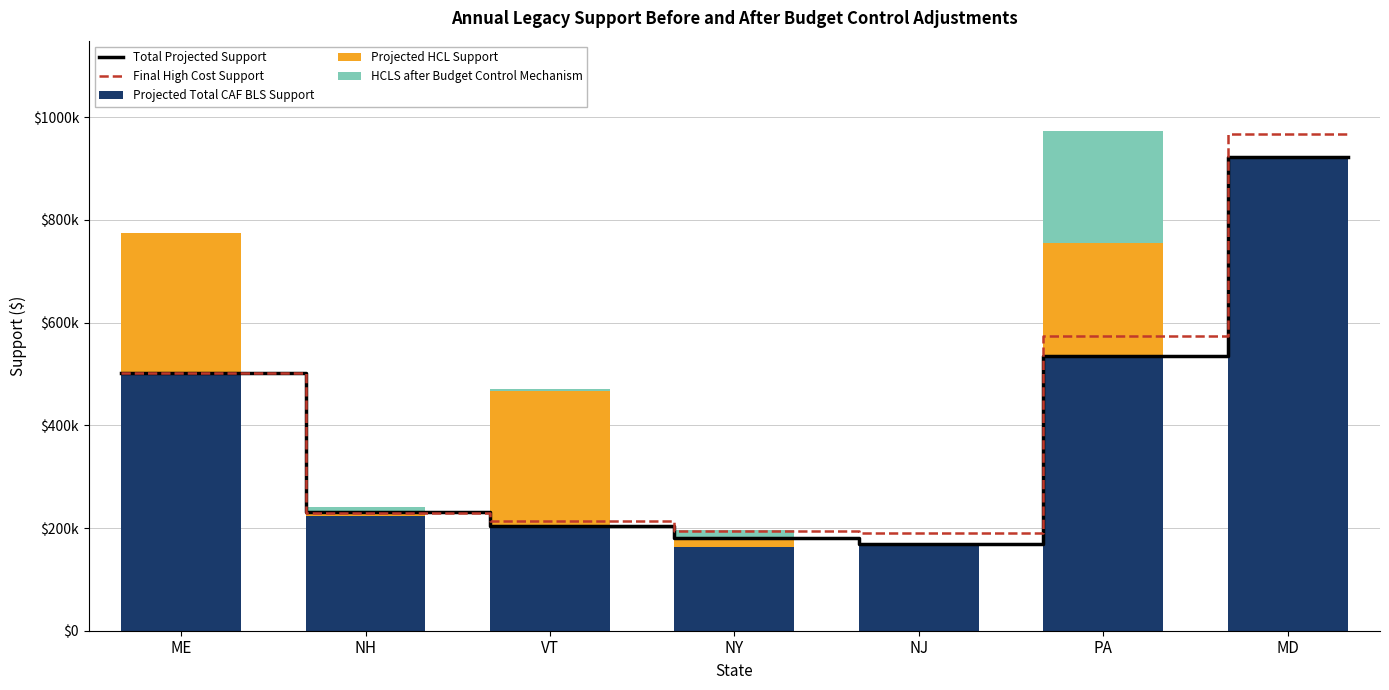

Is the value of Projected Total CAF BLS Support at NY greater than the value of Projected HCL Support at MD?

Yes